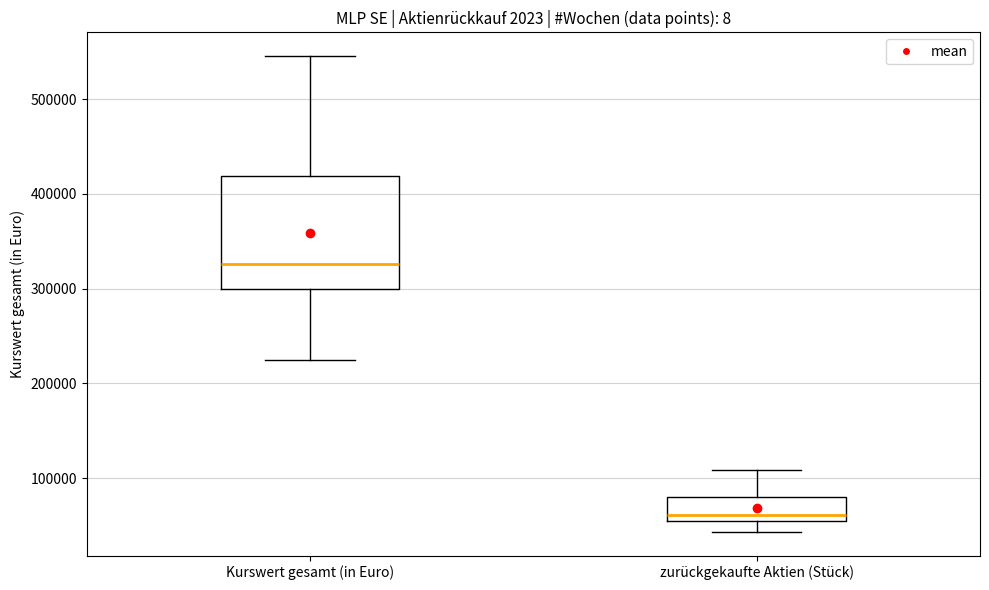

Which box is the tallest, from its lower edge to its upper edge?

Kurswert gesamt (in Euro)